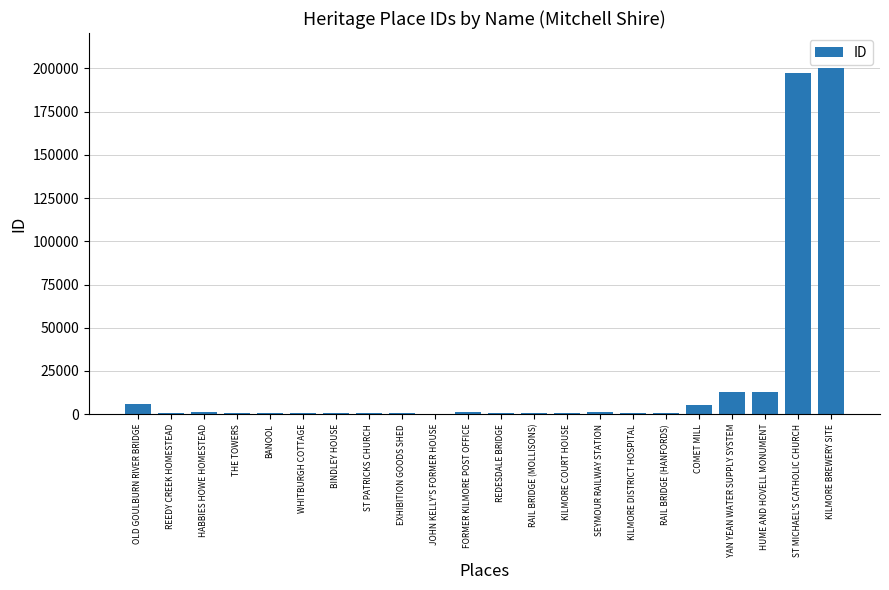

Between ST MICHAEL'S CATHOLIC CHURCH and HABBIES HOWE HOMESTEAD, which is larger?

ST MICHAEL'S CATHOLIC CHURCH